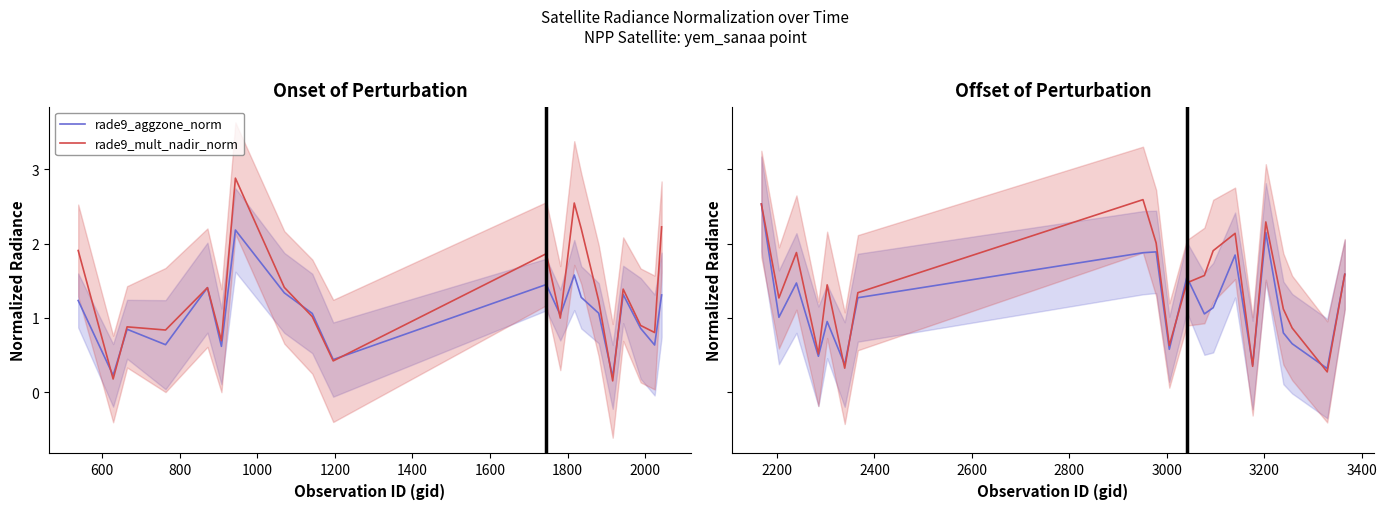

In rade9_aggzone_norm, how many points are higher than both neighbors (excluding endpoints)?

6